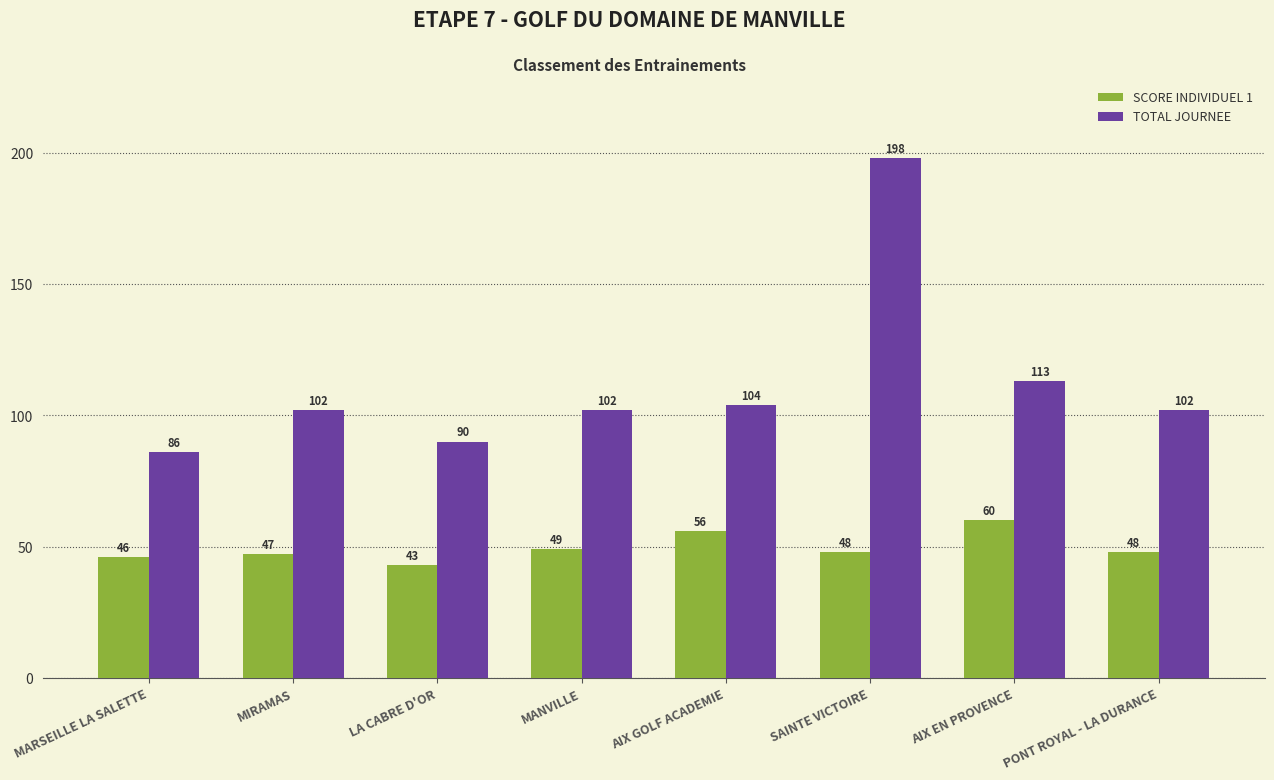

Are the bars horizontal?

No